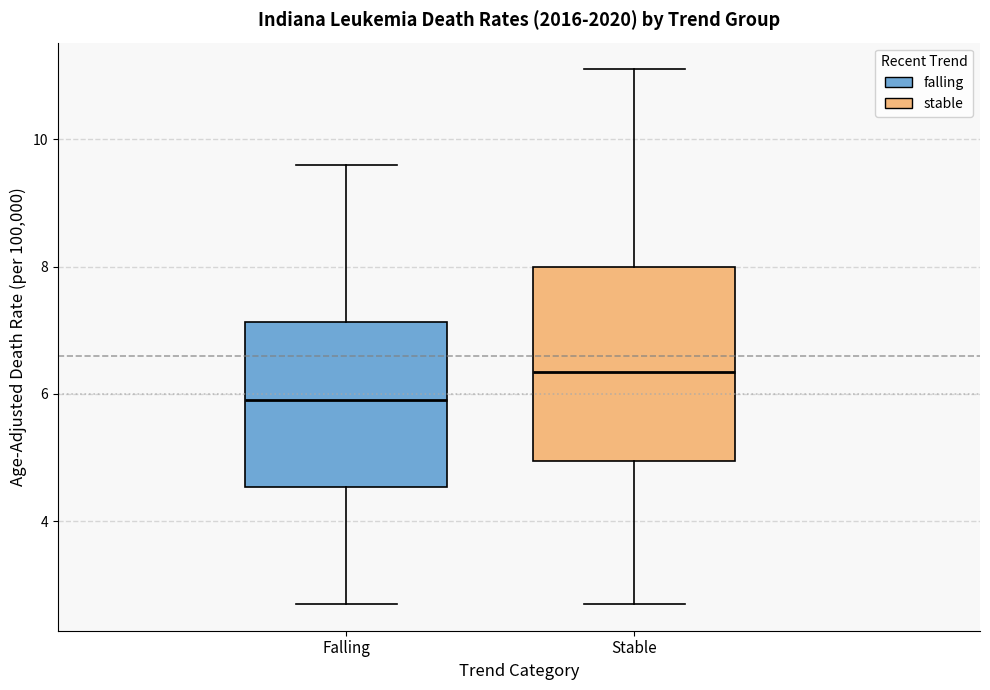

Which box is the tallest, from its lower edge to its upper edge?

Stable